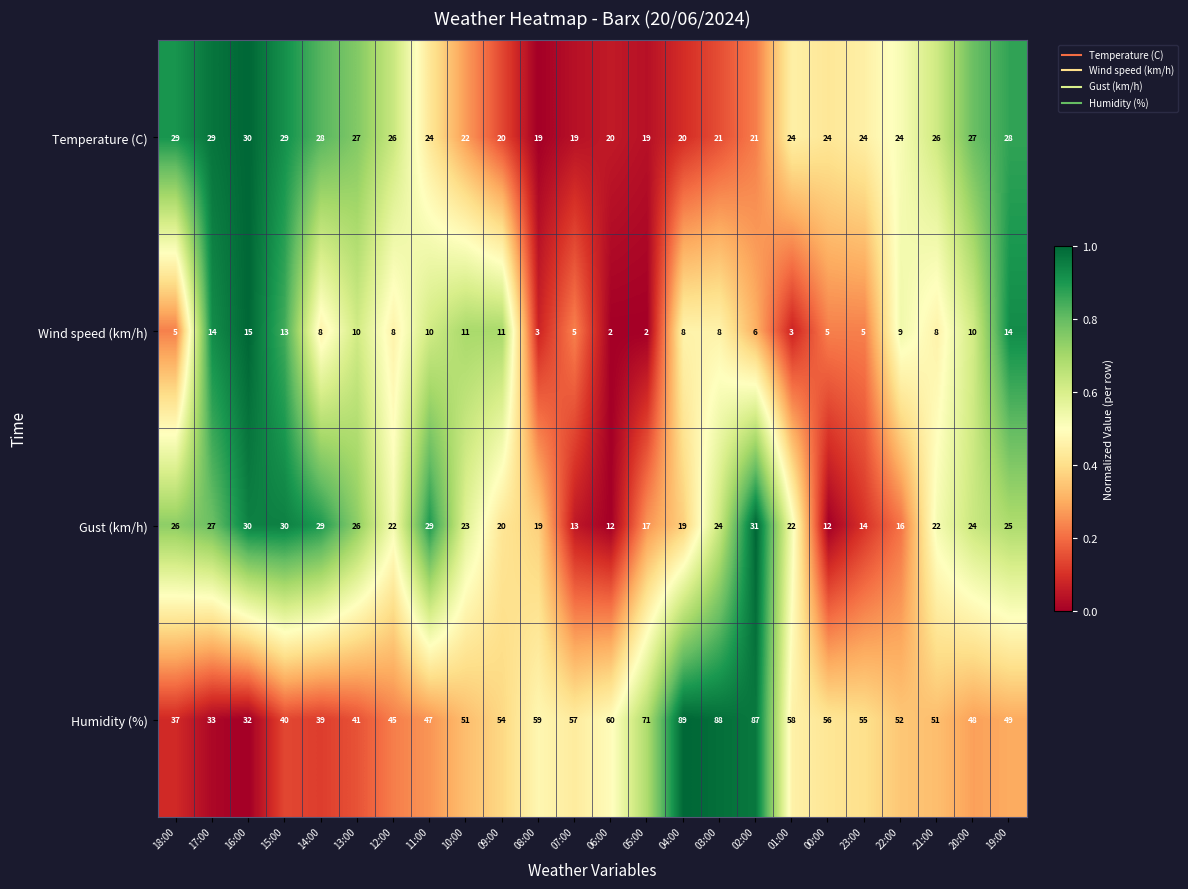

At which category does the chart reach its peak across all series?

04:00